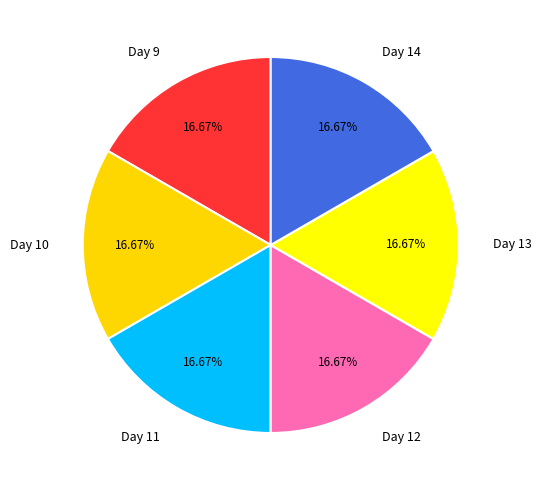

Is it true that Day 9 is 27% of the pie?

False